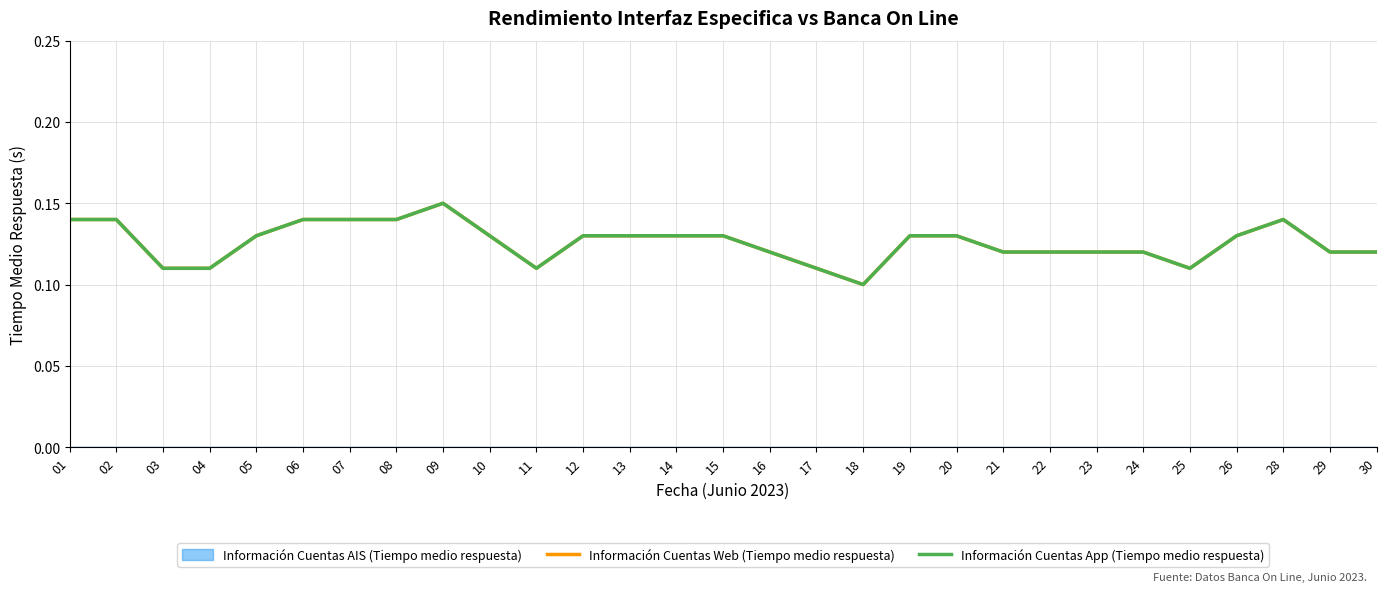

Which series has the largest total across all categories?

Información Cuentas Web (Tiempo medio respuesta)